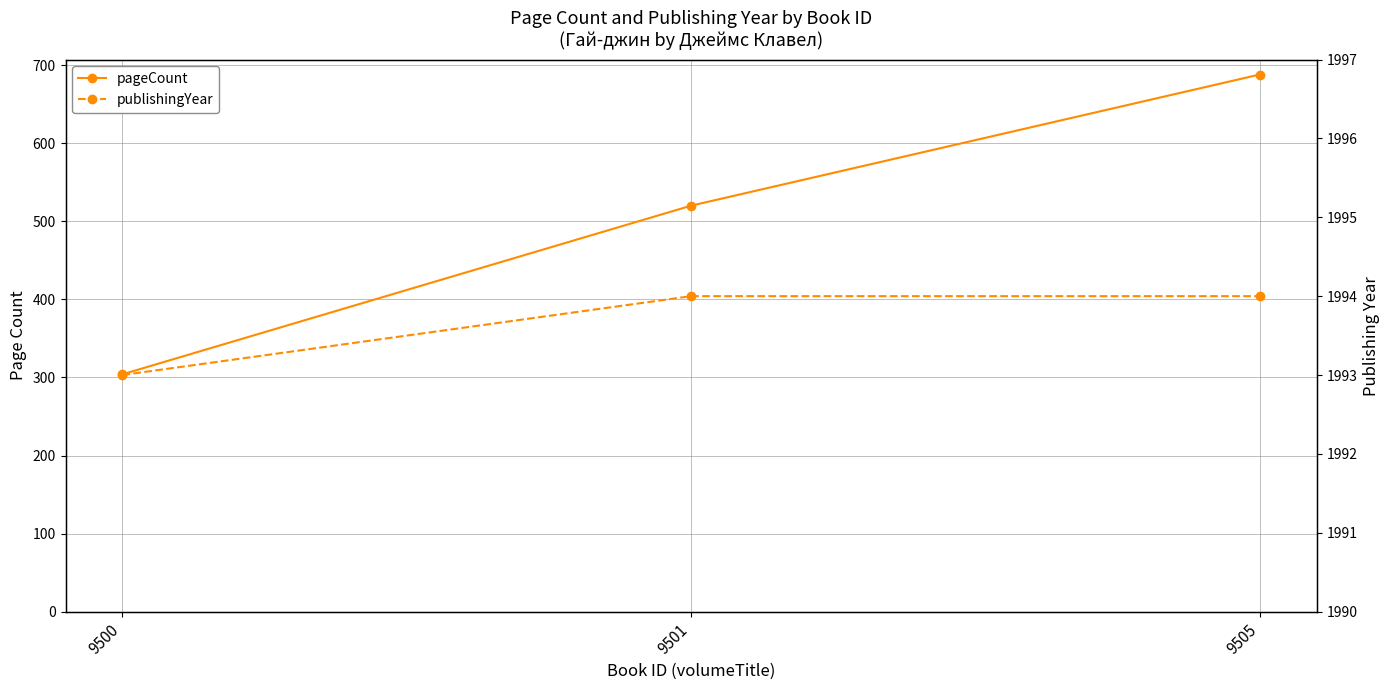

Between 9500 and 9505, which is larger?

9505